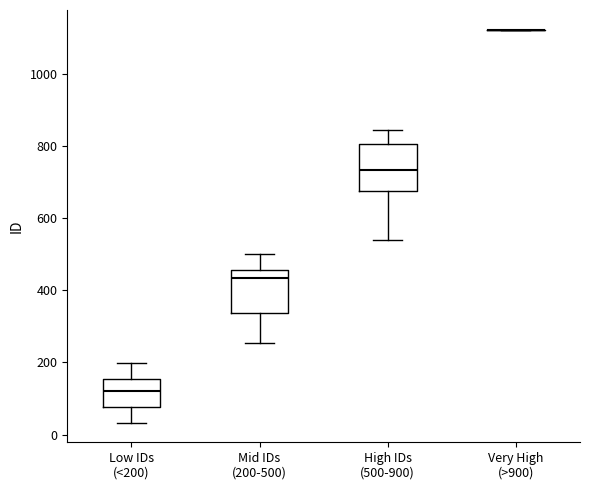

Reading left to right, read every box against the y-axis: the position of its median line, the range the box covers, and the ends of its whiskers. The values are not printed on the chart, so give them approximately, as read against the axis.

Low IDs (<200): median 120, box 80 to 160, whiskers 40 to 200
Mid IDs (200-500): median 440, box 340 to 460, whiskers 260 to 500
High IDs (500-900): median 740, box 680 to 800, whiskers 540 to 840
Very High (>900): box collapsed to a line at 1120, whiskers 1120 to 1120